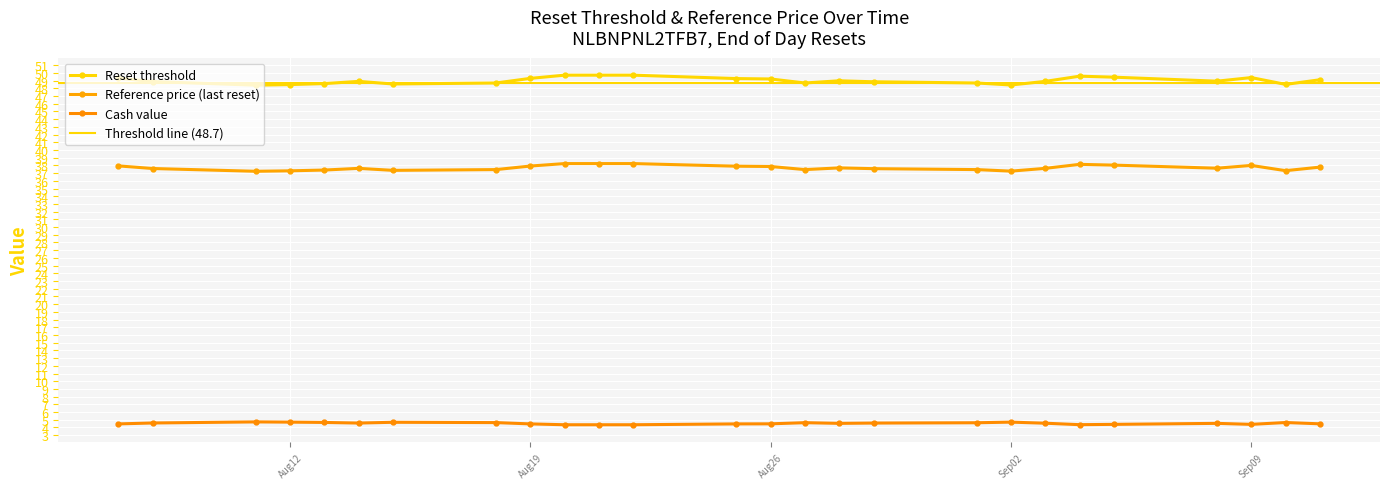

True or false: Reset threshold and Reference price (last reset) cross at least once.

False